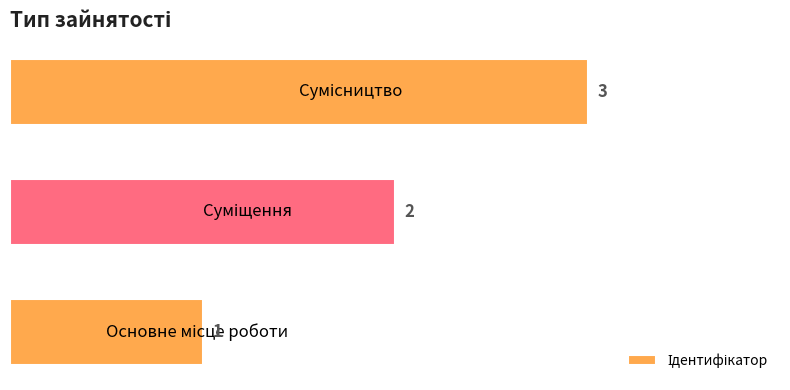

What is the maximum value shown in the chart?

3